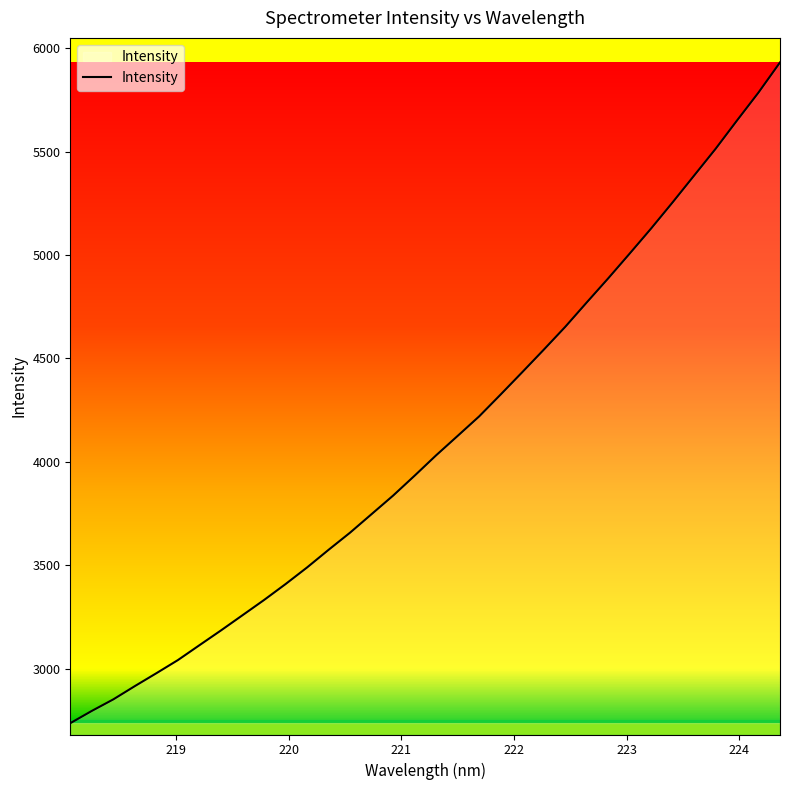

What is the difference between the maximum and minimum values?

3194.5